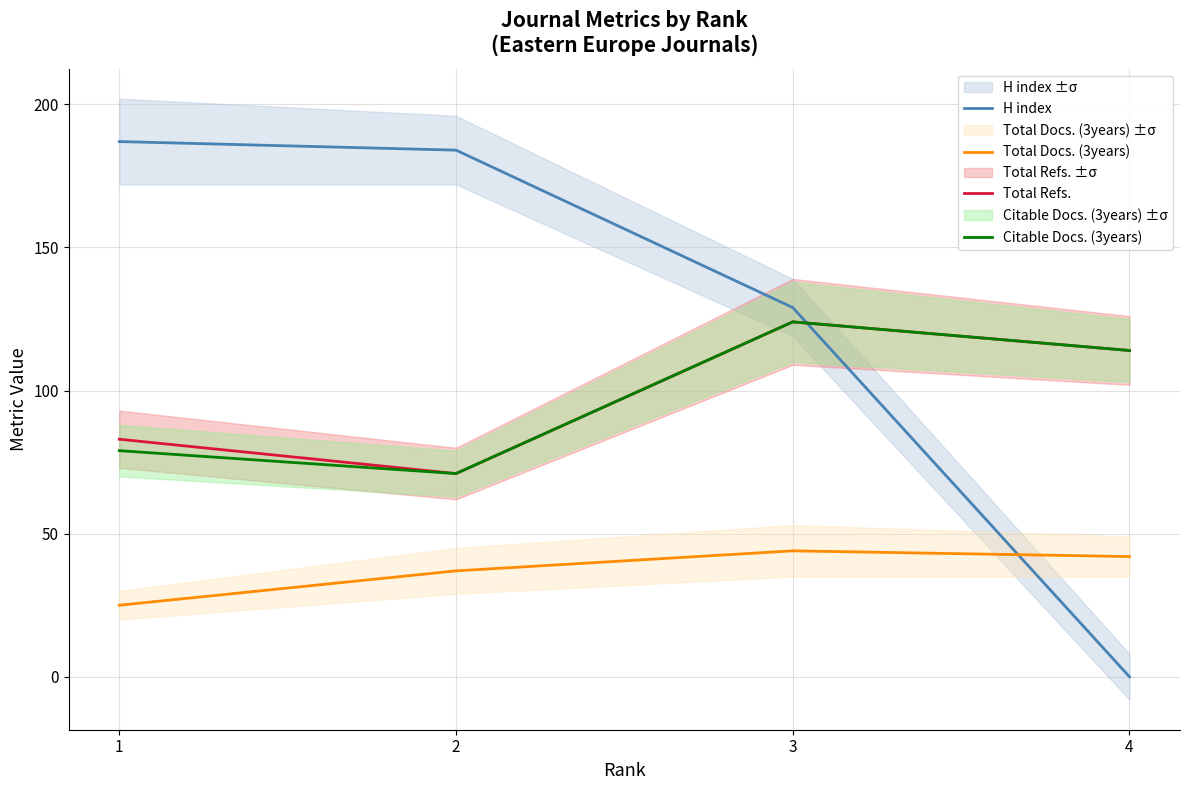

What is the minimum value for Total Refs.?

71